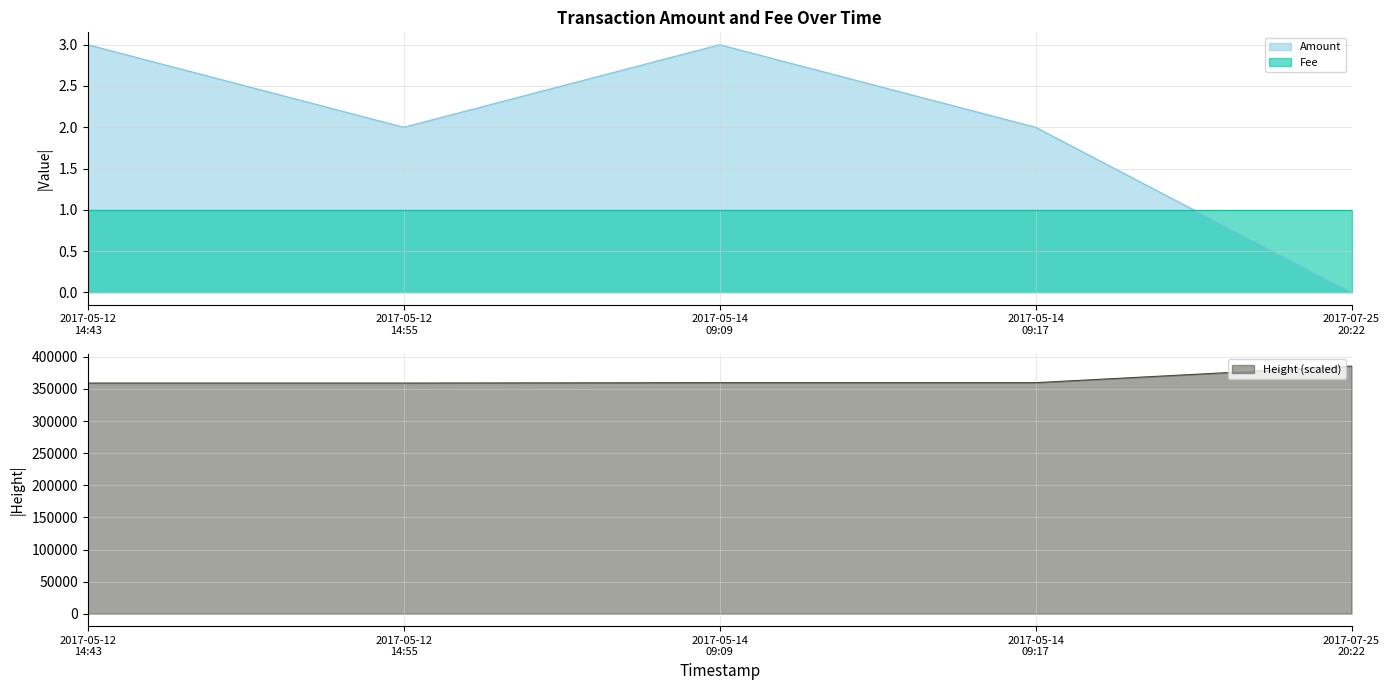

What is the minimum value for Height (scaled)?

359191